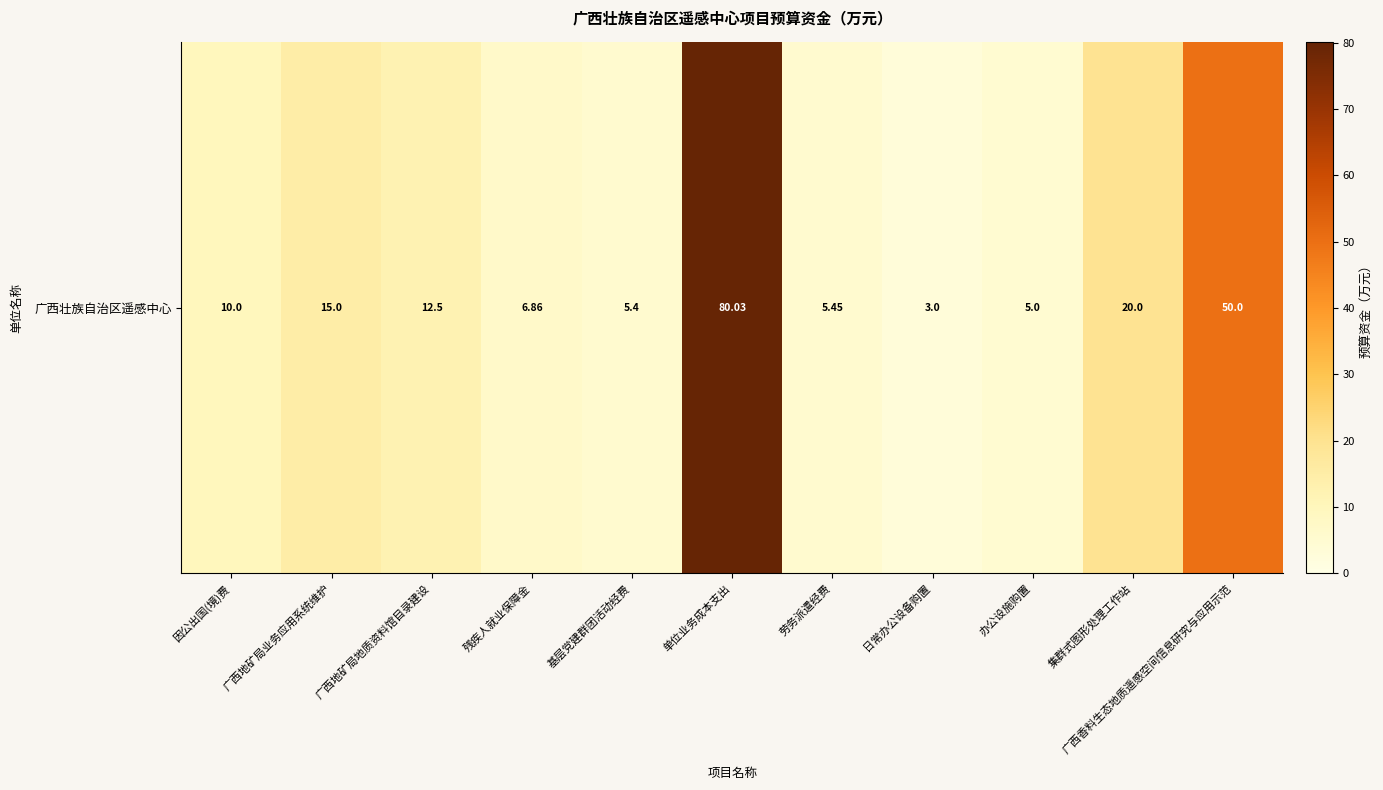

Reading right to left, what are all the values shown in this chart?

50.0	20.0	5.0	3.0	5.5	80.0	5.4	6.9	12.5	15.0	10.0